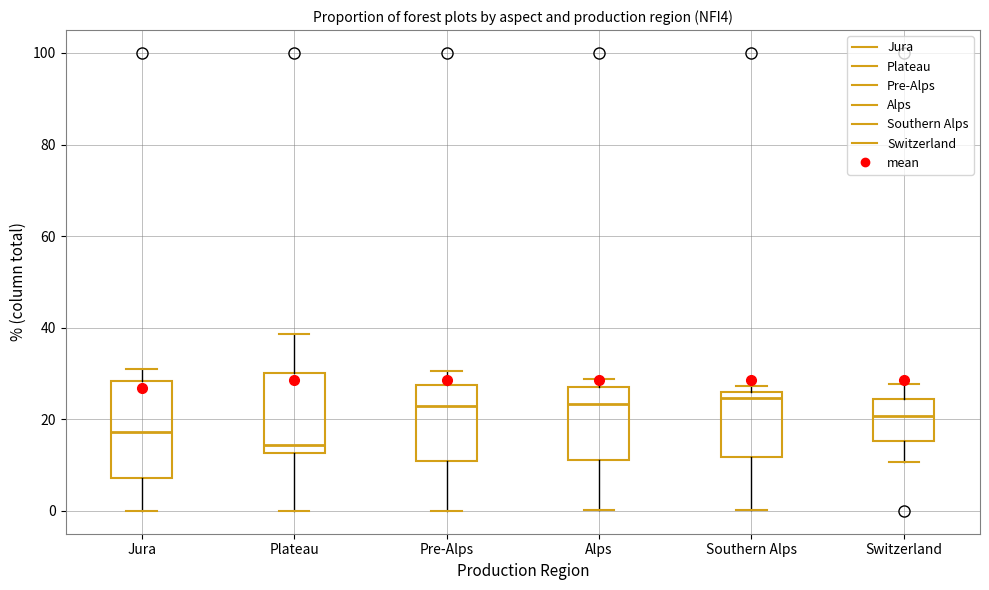

Where does the median line of the box for Alps sit on the y-axis? The values are not printed on the chart, so give them approximately, as read against the axis.

24